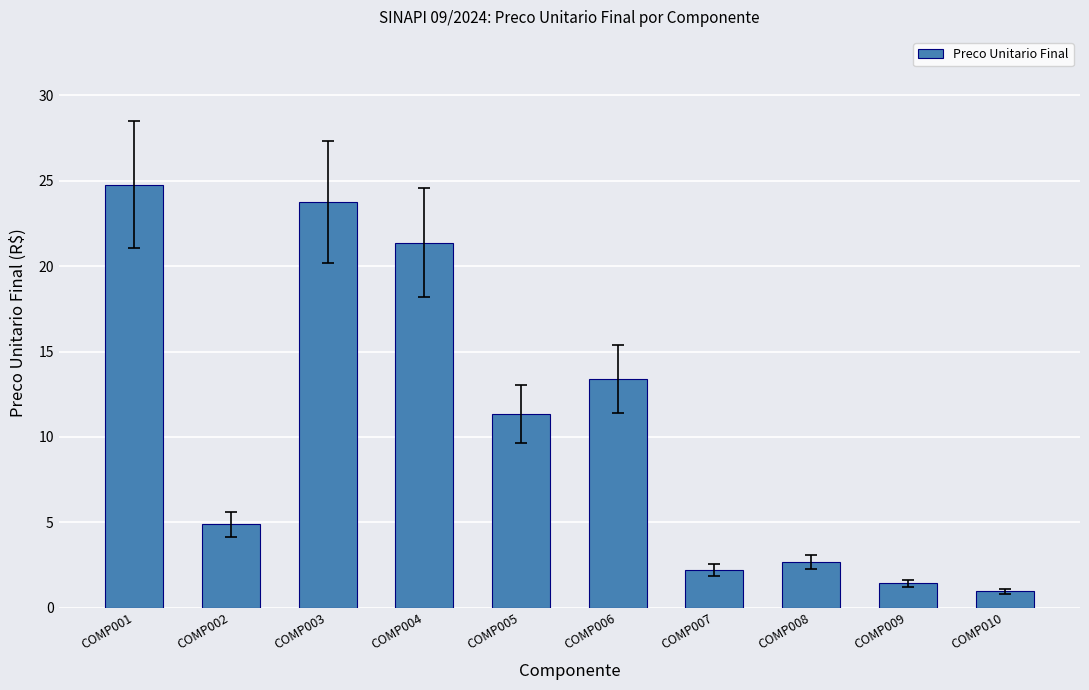

Reading right to left, what are all the values shown in this chart?

1.0	1.4	2.7	2.2	13.4	11.4	21.4	23.8	4.9	24.8